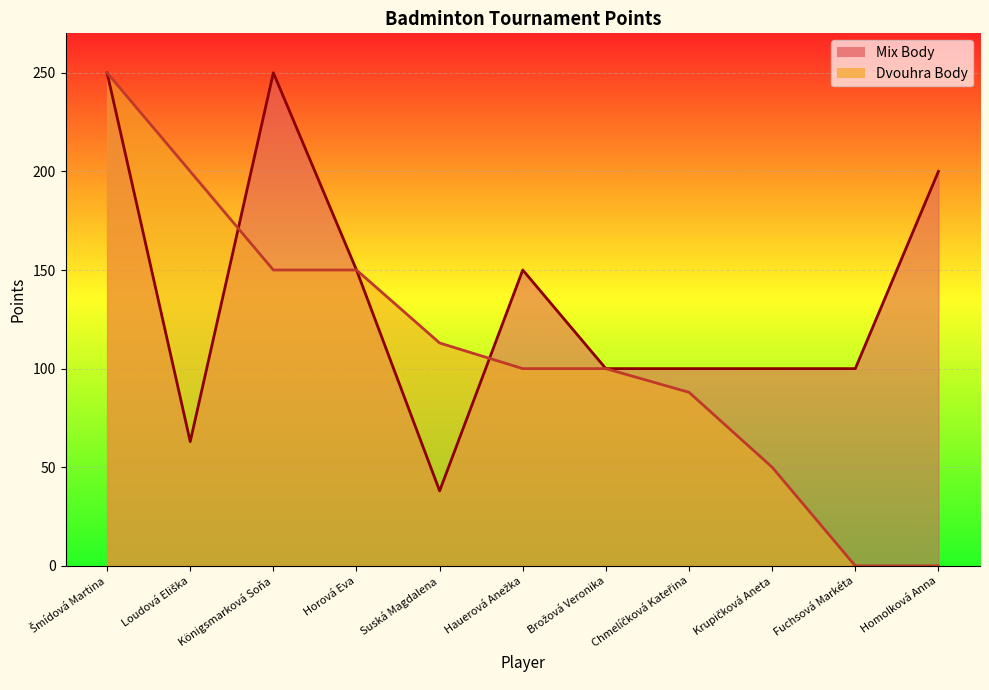

Where is the first local minimum for Mix Body?

Loudová Eliška